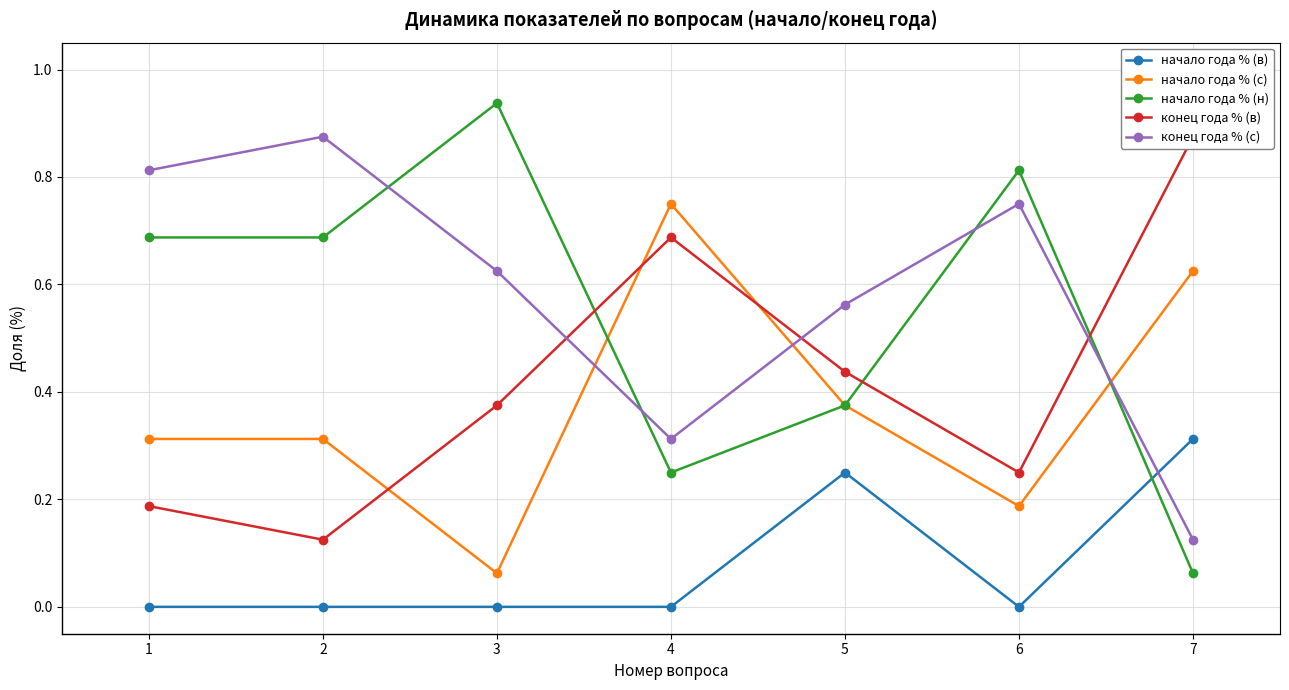

What is the spread (max minus min) of values at 3?

0.9